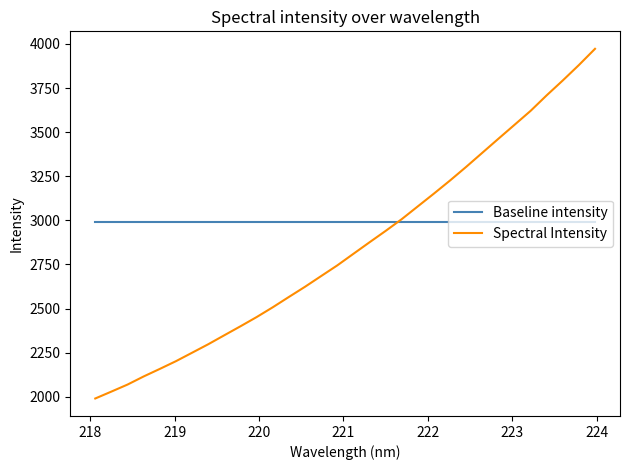

How many intersections are there between Baseline intensity and Spectral Intensity?

1